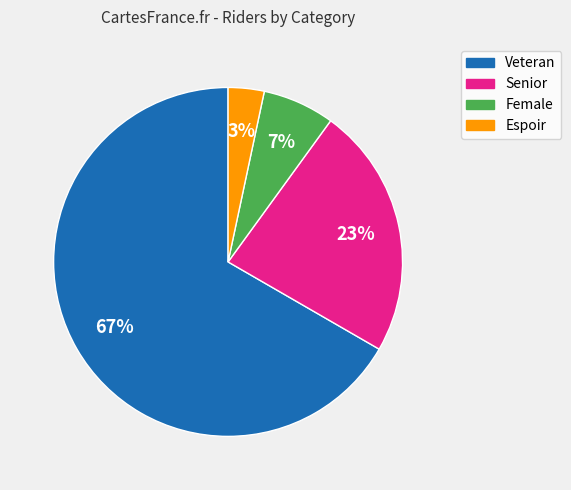

Which category has the smallest portion of the pie?

Espoir